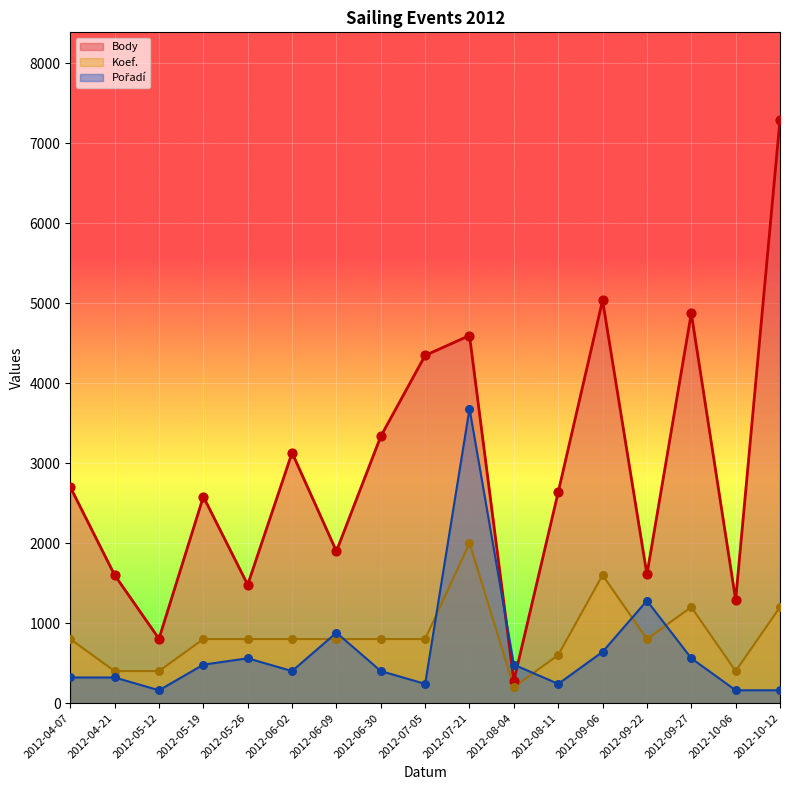

Which series contains the lowest Y value?

Pořadí